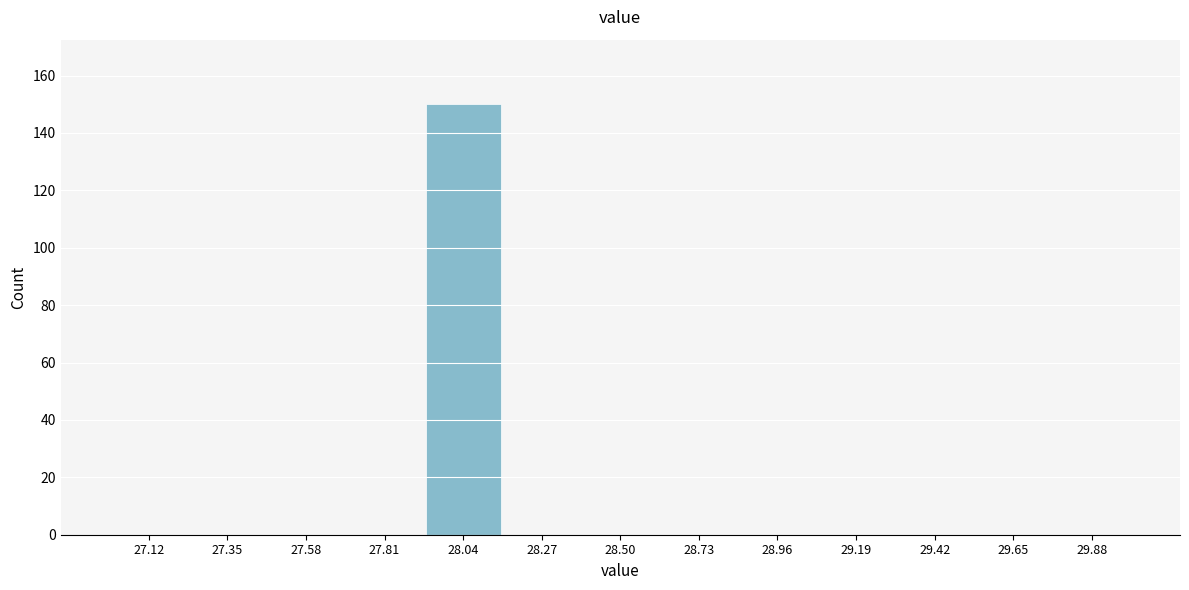

How tall is the bar that spans 27.90 to 28.15 on the x-axis? Neither the bar edges nor the heights are printed on the chart, so give them approximately, as read against the axes.

150